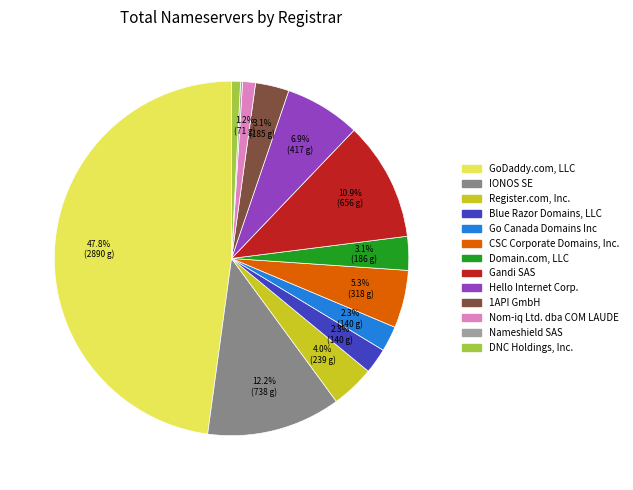

What is the largest slice in the pie chart?

GoDaddy.com, LLC